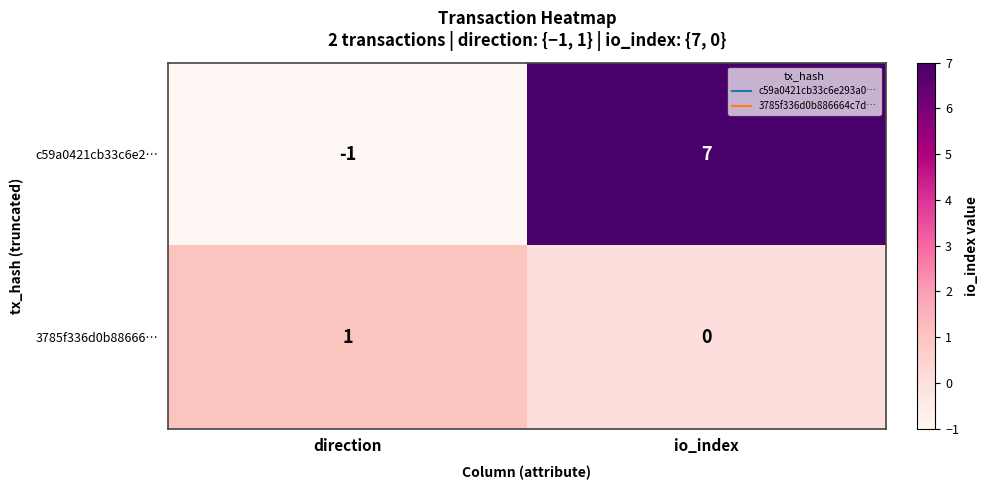

How many series are shown in this chart?

2